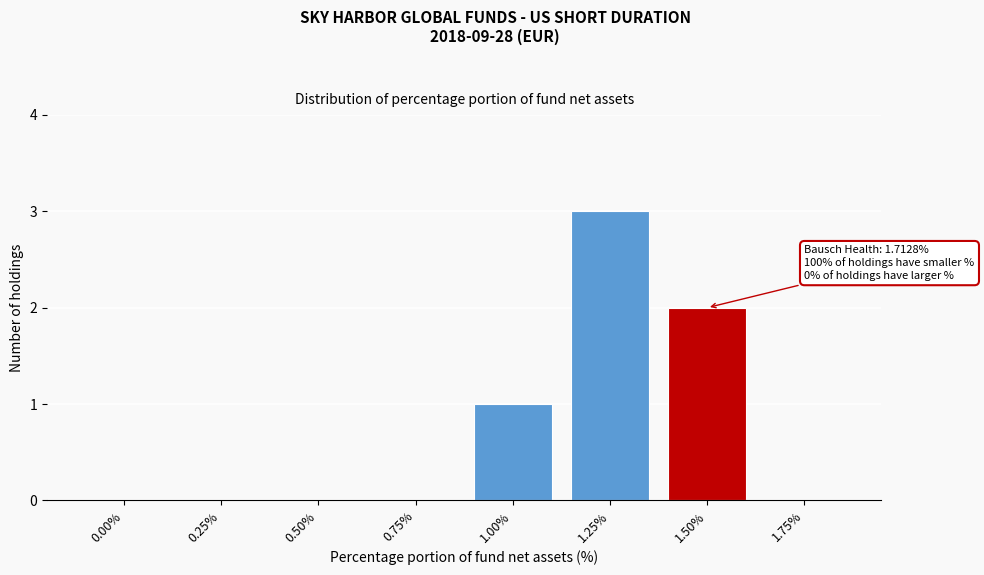

Reading left to right, list all the values displayed in this chart.

0.00%=0	0.25%=0	0.50%=0	0.75%=0	1.00%=1	1.25%=3	1.50%=2	1.75%=0